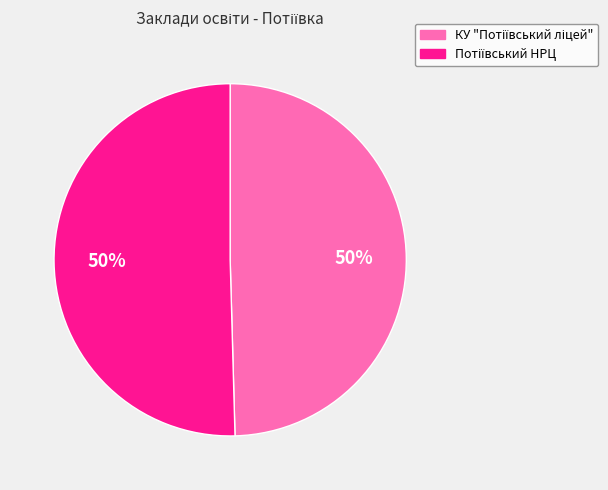

To the nearest percent, what is the average slice percentage?

50%